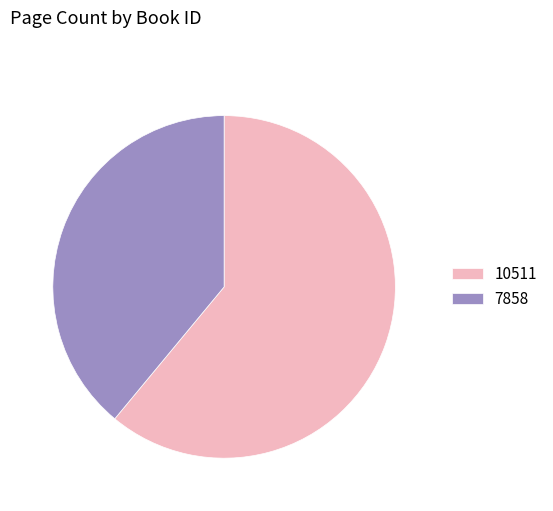

Rank the categories by value from highest to lowest.

10511, 7858